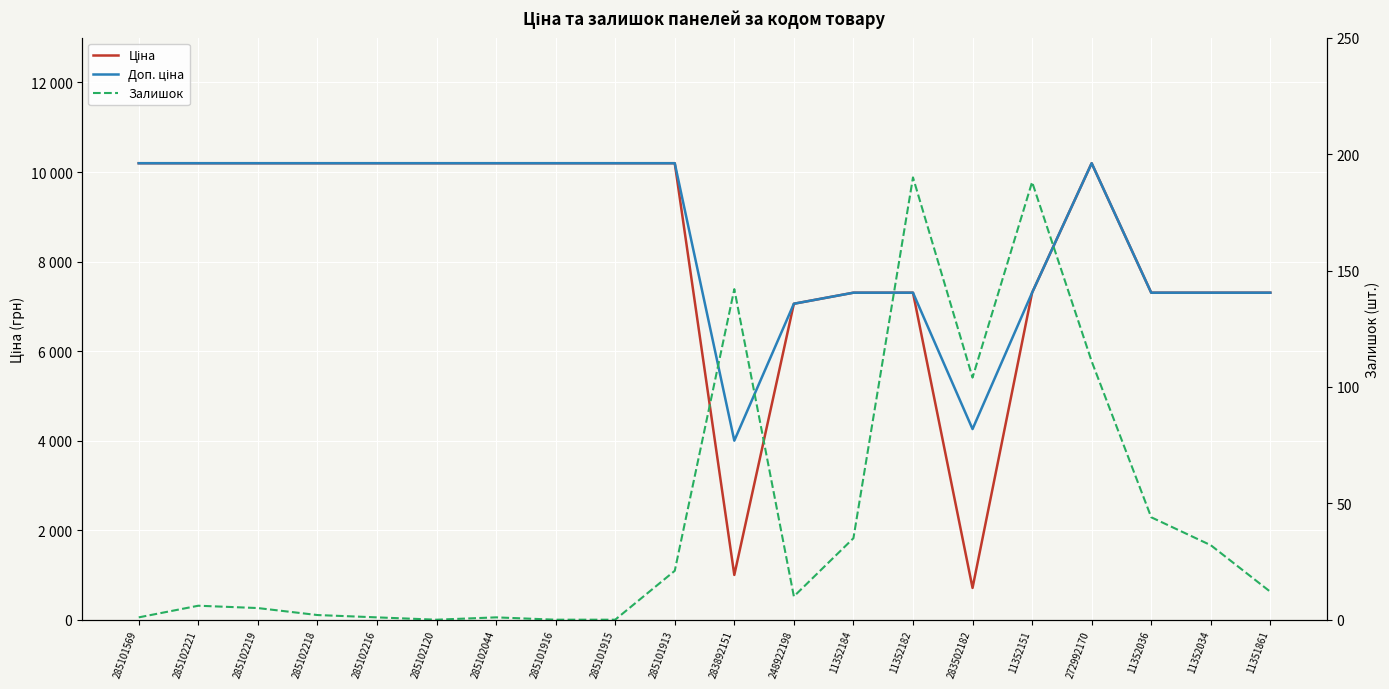

Where is the first local minimum for Доп. ціна?

283892151